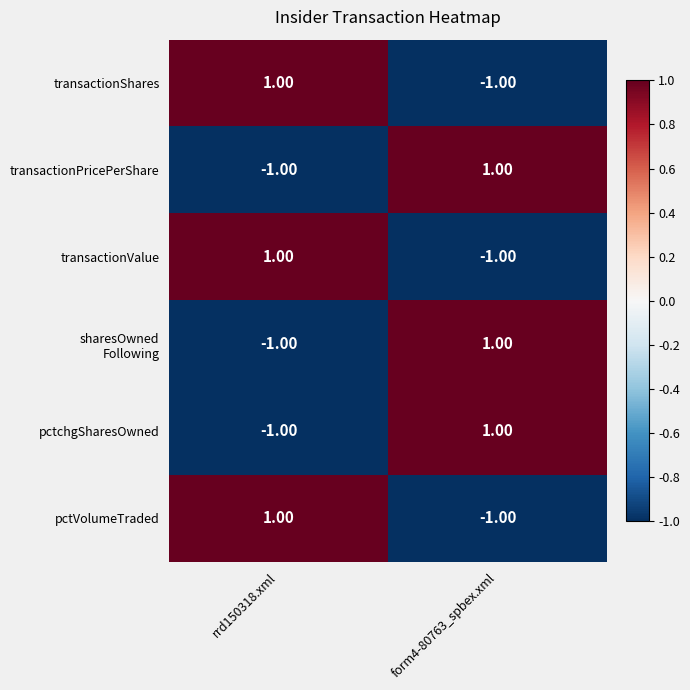

At how many categories does at least one series exceed 0?

2